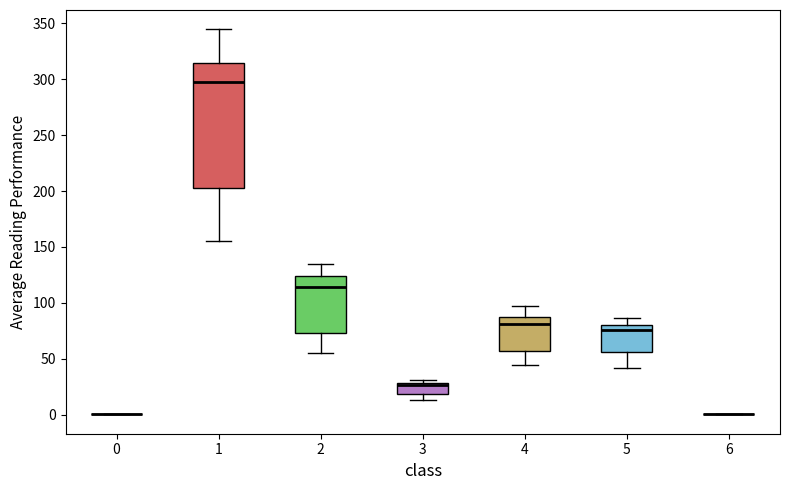

Reading left to right, transcribe this box plot: for each box, give where its median line is, the range the box spans, and where its two whiskers end, as read against the y-axis. The values are not printed on the chart, so give them approximately, as read against the axis.

0: box collapsed to a line at 0, whiskers 0 to 0
1: median 295, box 205 to 315, whiskers 155 to 345
2: median 115, box 75 to 125, whiskers 55 to 135
3: median 25, box 20 to 30, whiskers 15 to 30 (just above the box's upper edge)
4: median 80, box 55 to 85, whiskers 45 to 95
5: median 75, box 55 to 80, whiskers 40 to 85
6: box collapsed to a line at 0, whiskers 0 to 0